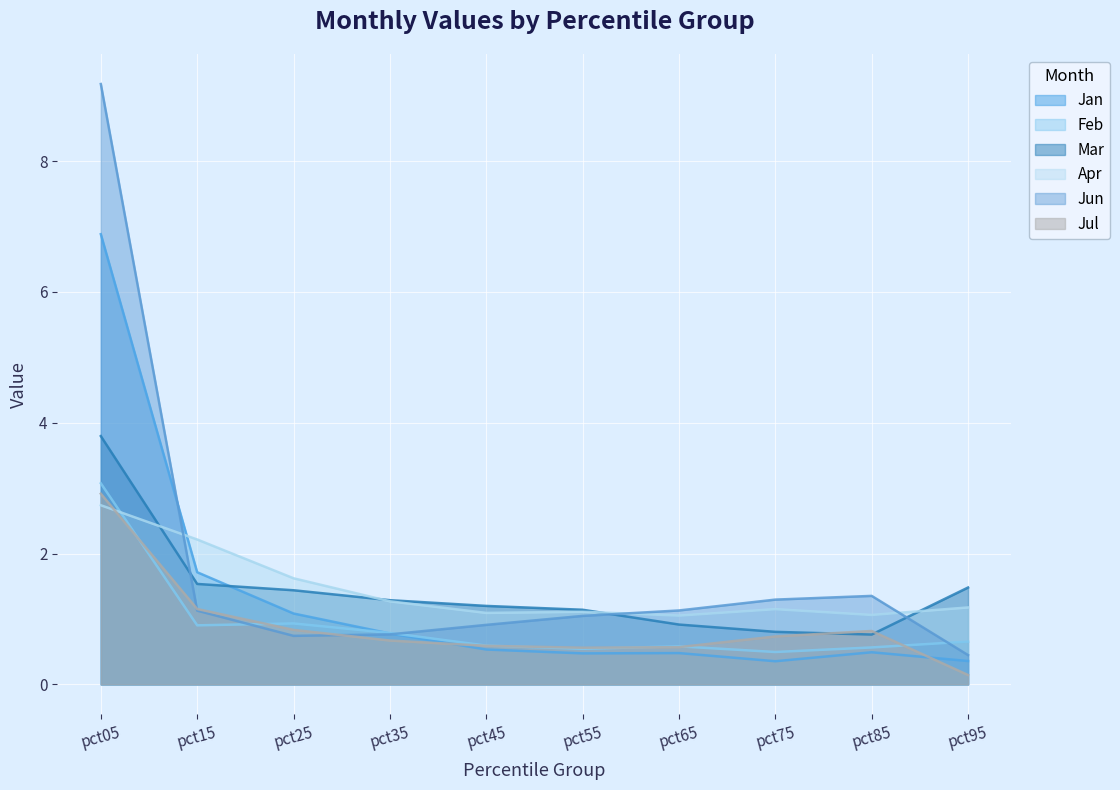

The Jul series shows 0.1 at pct95. True or false?

True